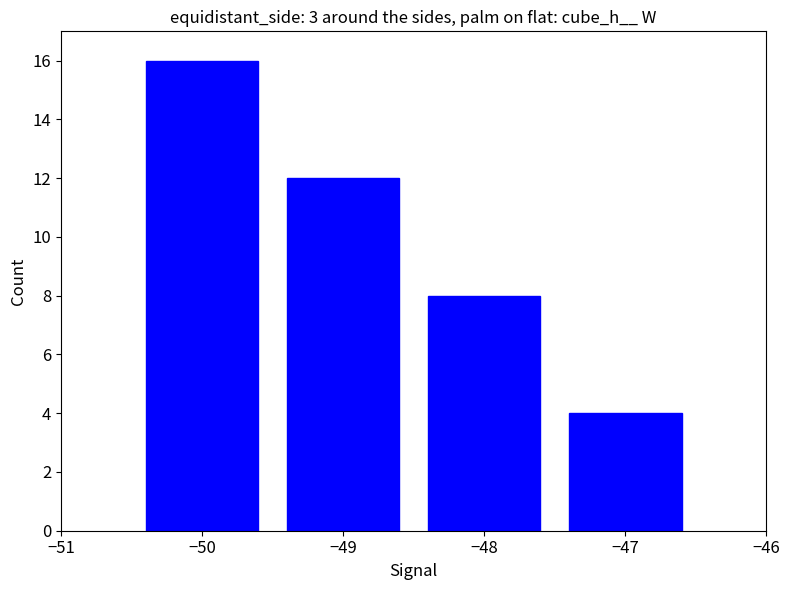

What is the difference between the maximum and minimum values?

12